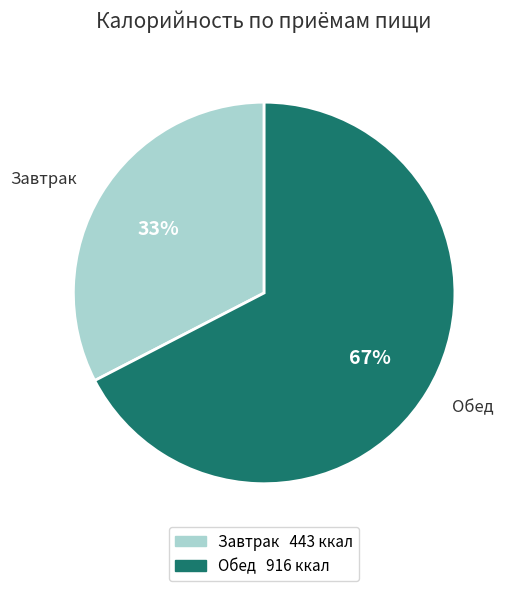

Between Завтрак and Обед, which is larger?

Обед